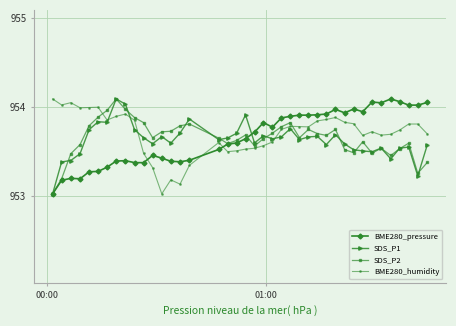

True or false: SDS_P1 has more than 1 points higher than both neighbors.

True